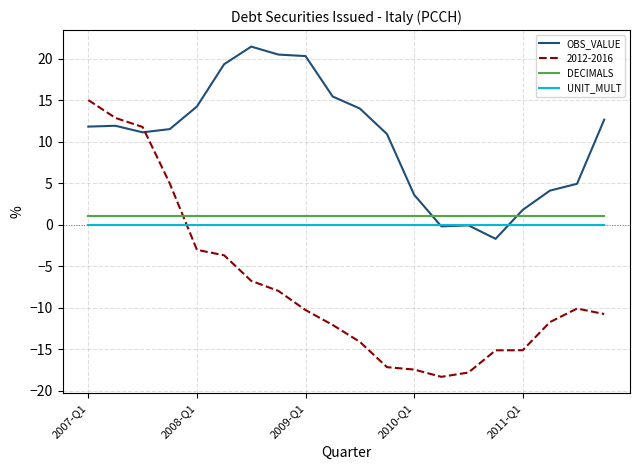

List the series in order of their peak value, highest first.

OBS_VALUE, 2012-2016, DECIMALS, UNIT_MULT